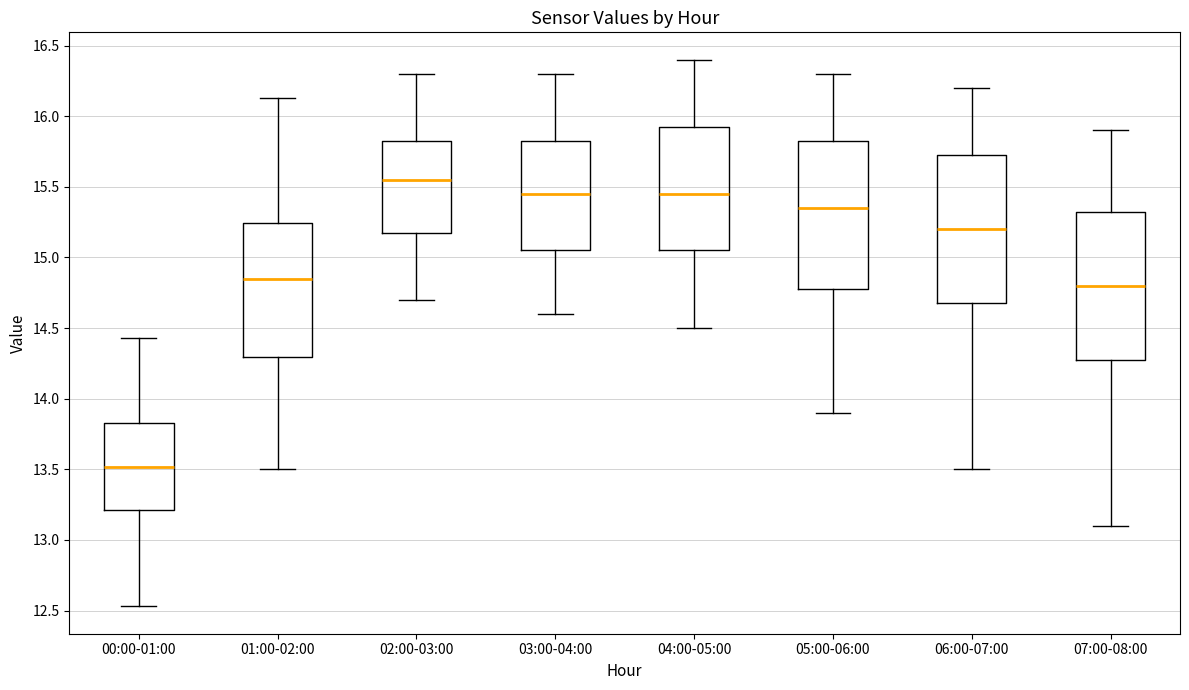

Which box has the lowest median line?

00:00-01:00